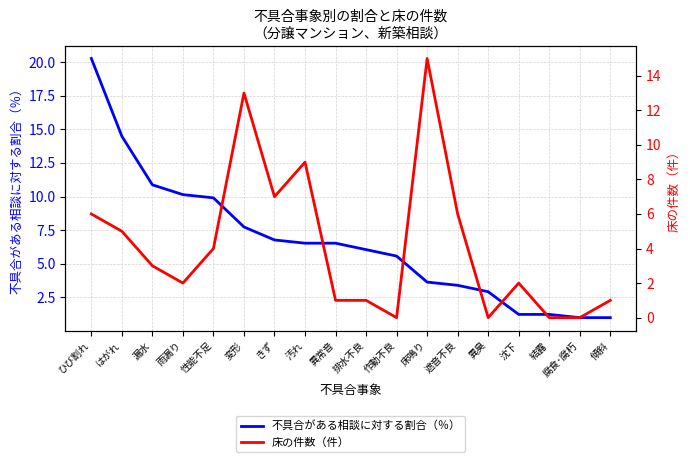

Where do 床の件数（件） and 不具合がある相談に対する割合（％） first cross each other?

性能不足 and 変形